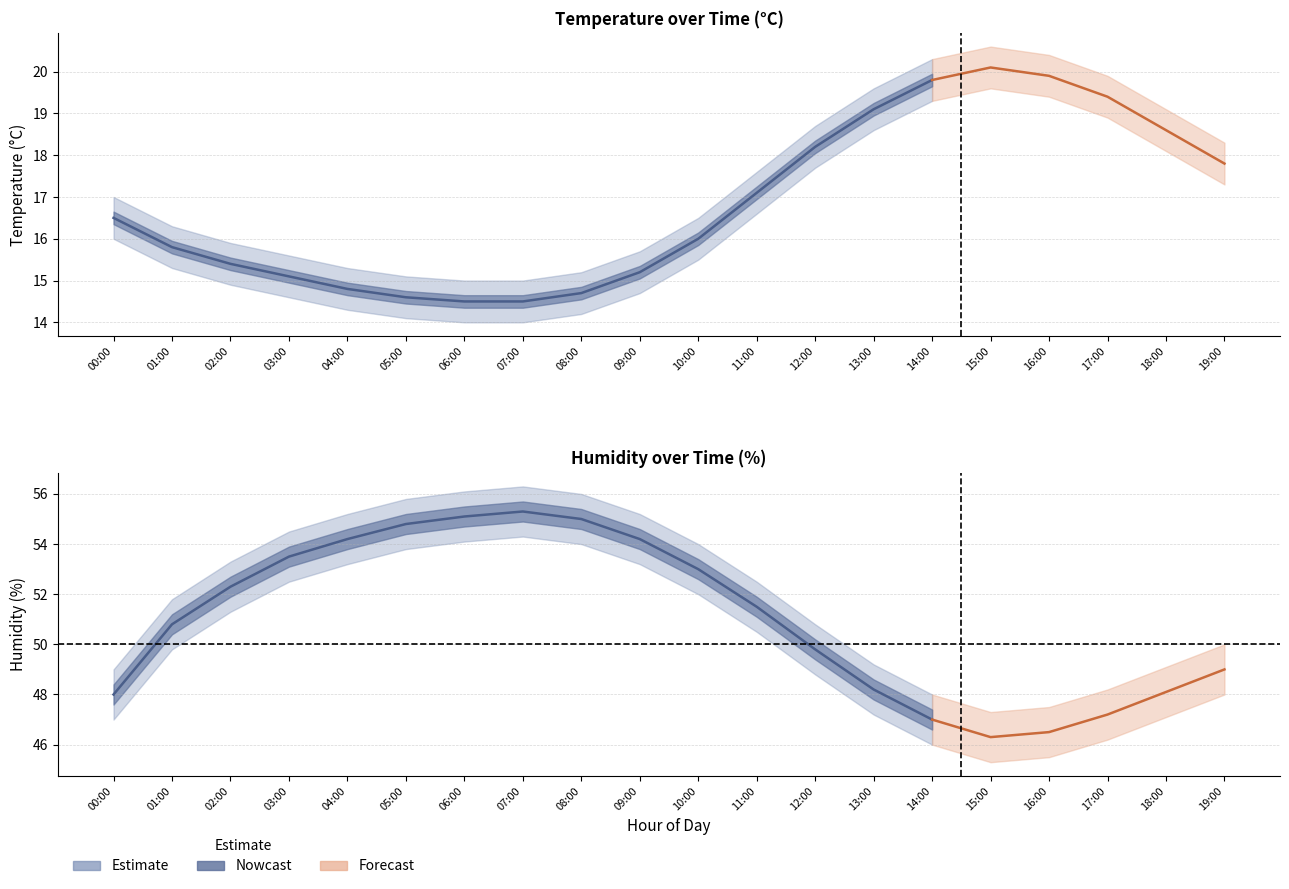

The humidity series shows 31.1 at 04:00. True or false?

False